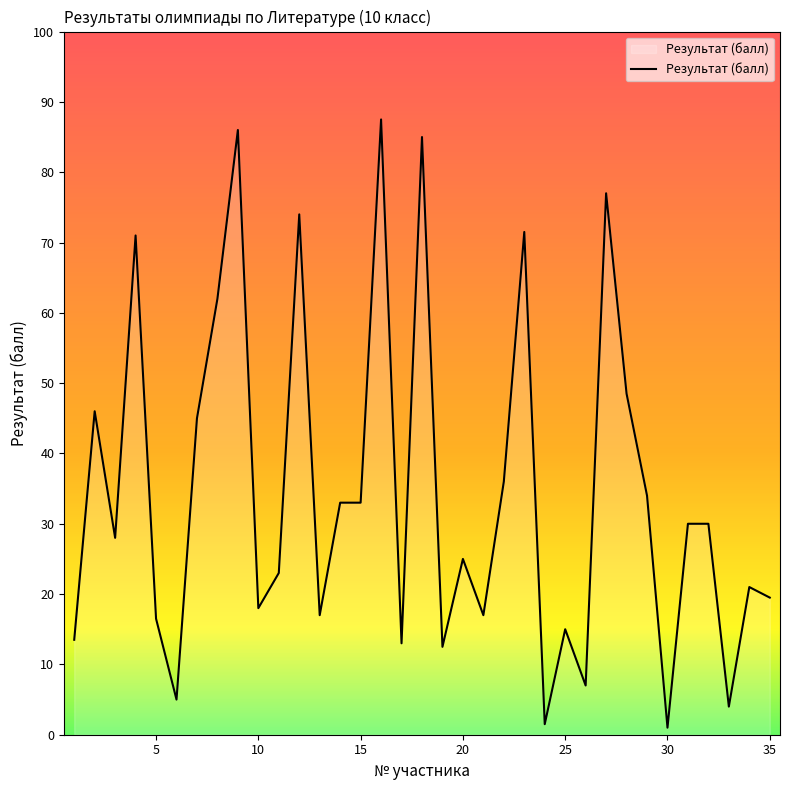

What is the difference between the maximum and minimum values?

86.5